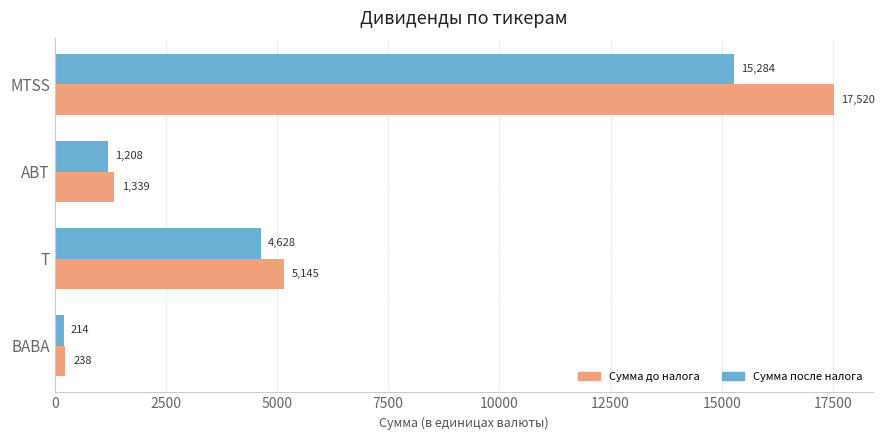

Which series has the largest total across all categories?

Сумма до налога